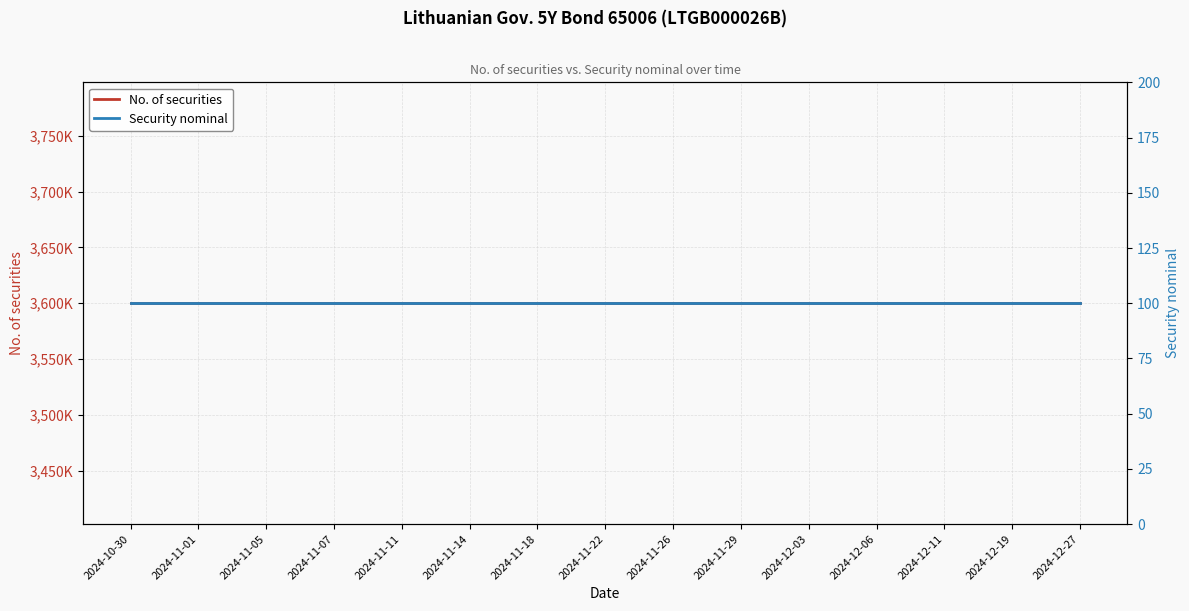

Between 2024-11-01 and 2024-11-05, which series saw the biggest shift?

No. of securities